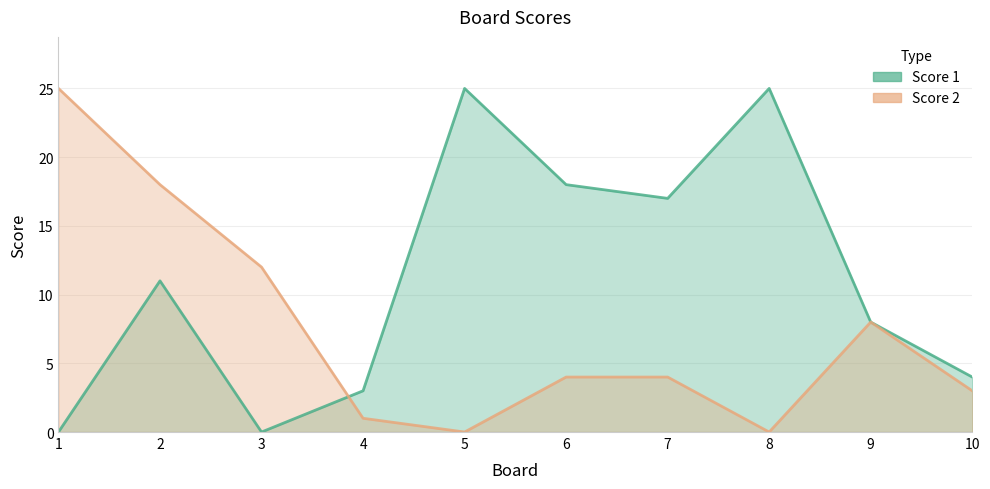

Which series has the widest spread of values?

Score 1